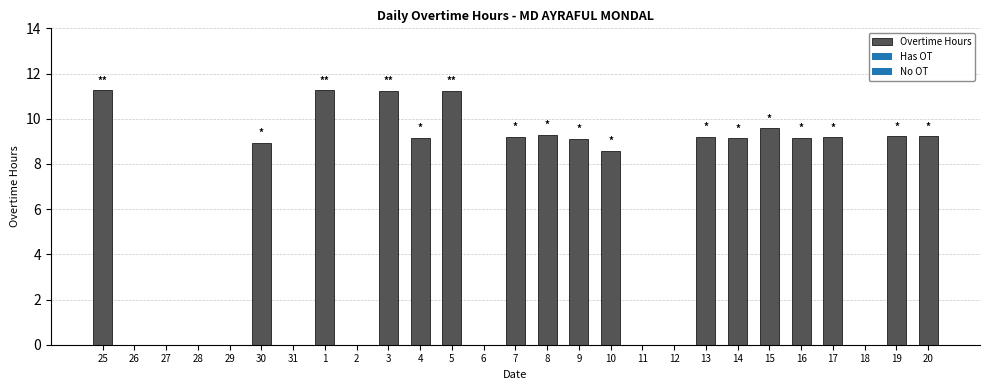

The chart shows a value of 5.3 at 26. True or false?

False